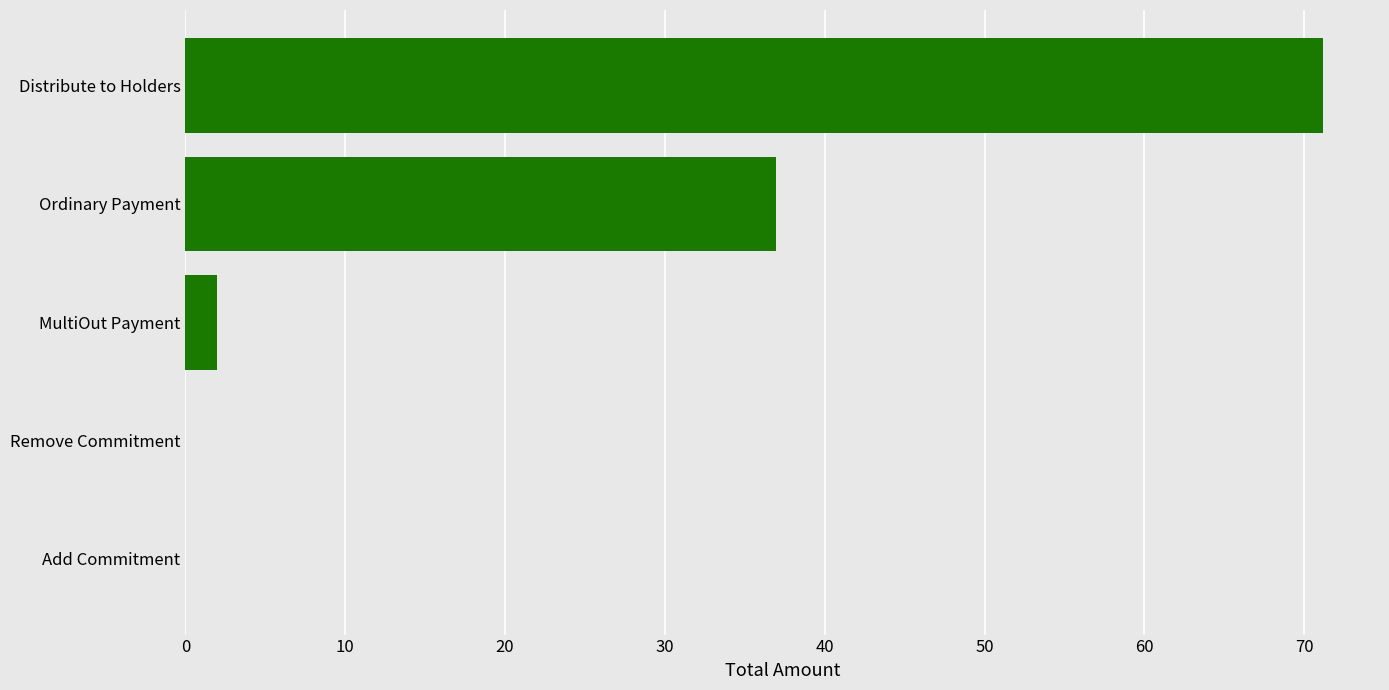

How many distinct data groups are displayed?

1